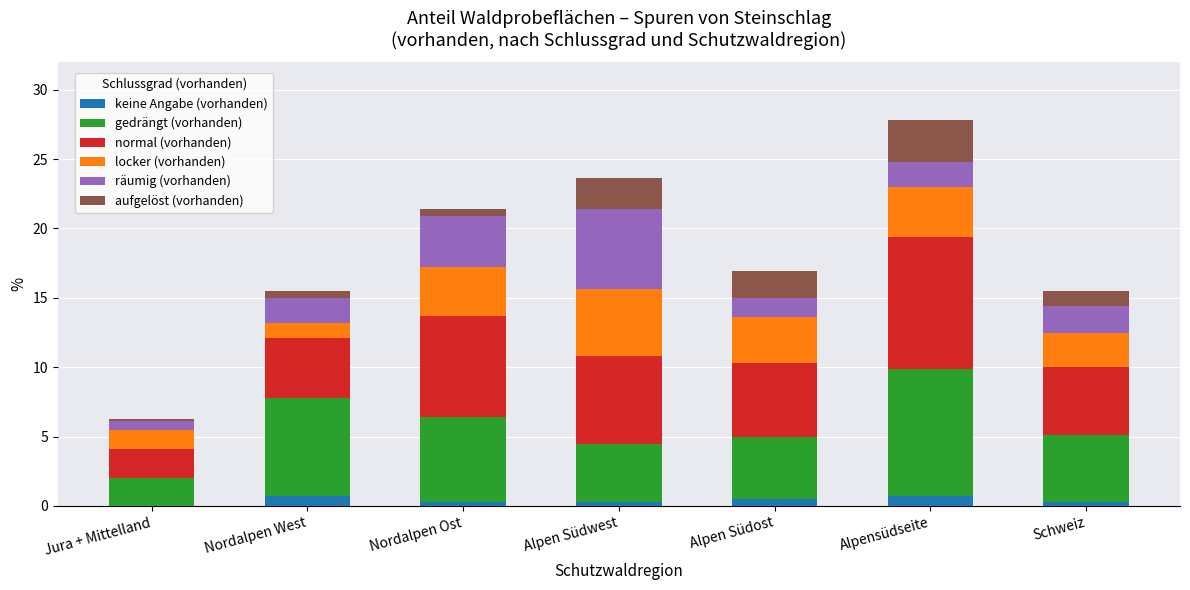

What is the total value across all series at Schweiz?

15.5